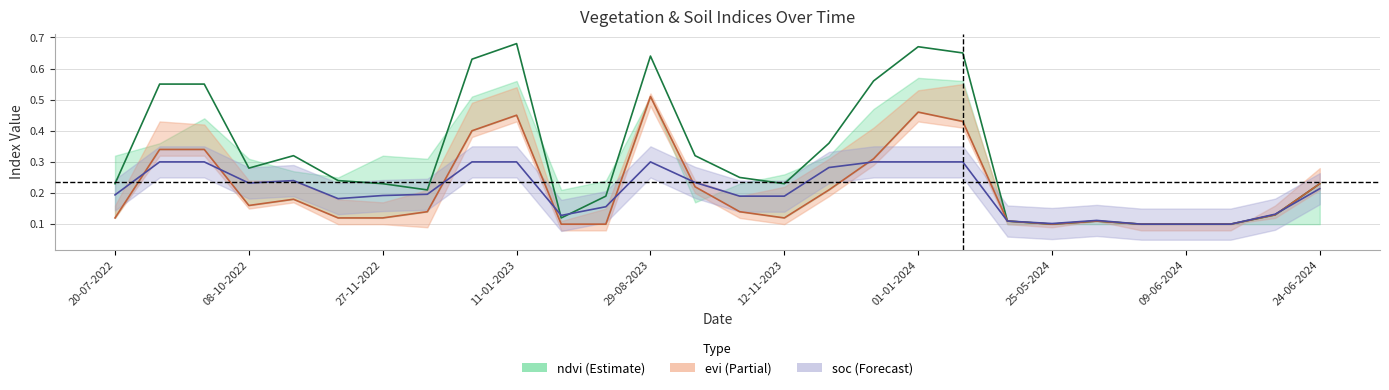

What is the sum of all evi values?

6.0